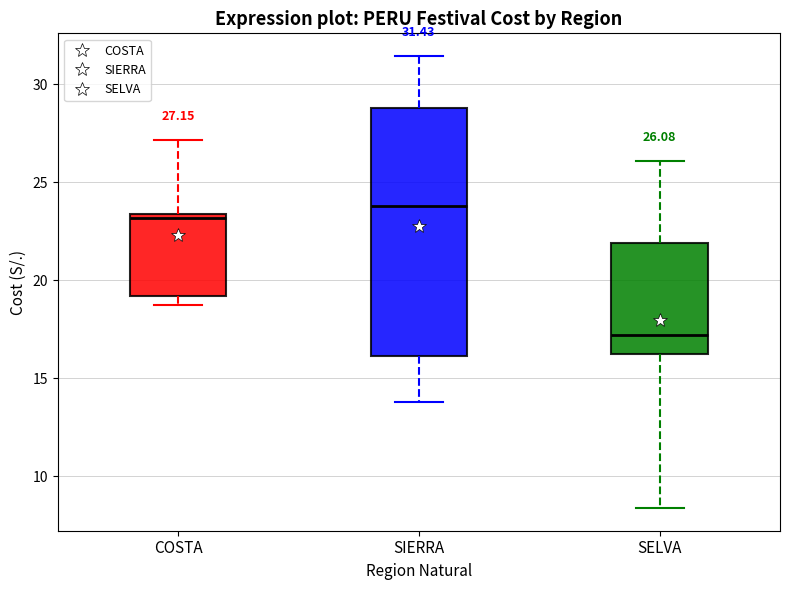

Comparing the boxes themselves (not the whiskers), which one is the tallest?

SIERRA